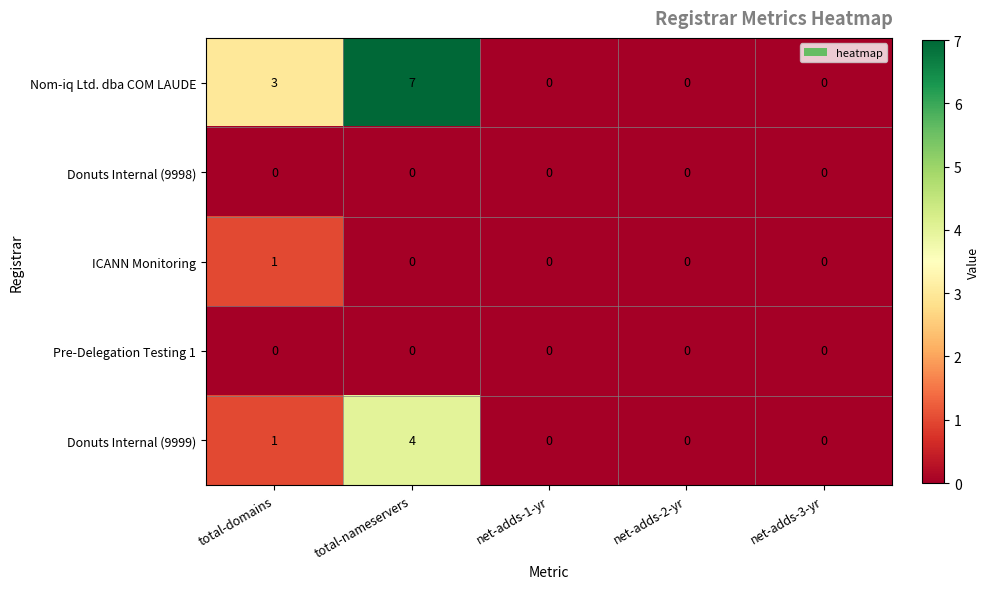

Which series has the largest range (max minus min)?

Nom-iq Ltd. dba COM LAUDE